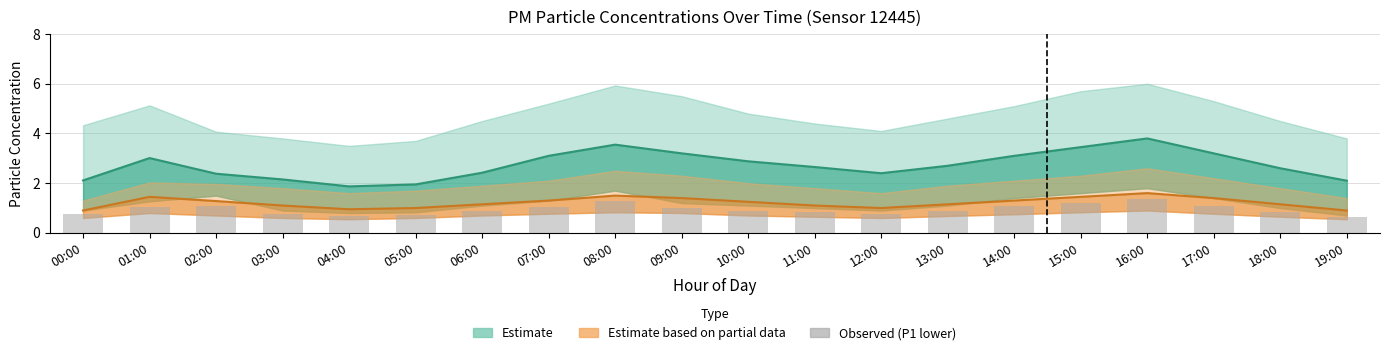

Reading right to left, transcribe all the data shown in this chart.

P1: 2.1	2.6	3.2	3.8	3.5	3.1	2.7	2.4	2.6	2.9	3.2	3.5	3.1	2.4	1.9	1.9	2.1	2.4	3.0	2.1
P1_lower: 0.6	0.8	1.1	1.4	1.2	1.1	0.9	0.8	0.8	0.9	1.0	1.3	1.0	0.9	0.7	0.7	0.8	1.1	1.0	0.8
P2: 0.9	1.1	1.4	1.6	1.4	1.3	1.1	1.0	1.1	1.2	1.4	1.5	1.3	1.1	1.0	0.9	1.1	1.3	1.4	0.9